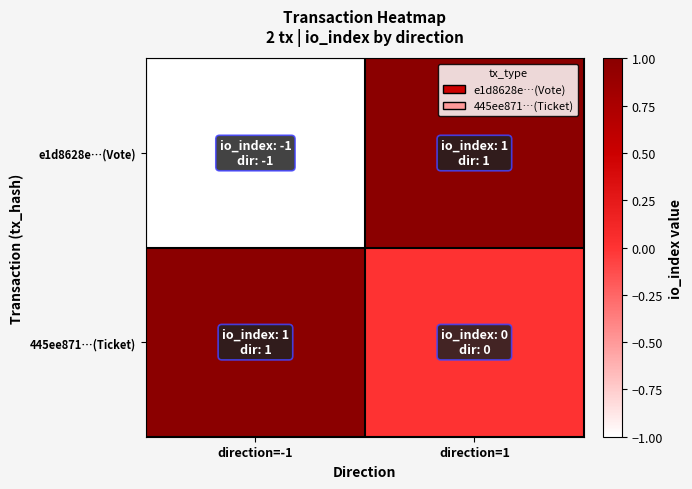

Rank the series at direction=1 from lowest to highest value.

445ee871…(Ticket), e1d8628e…(Vote)